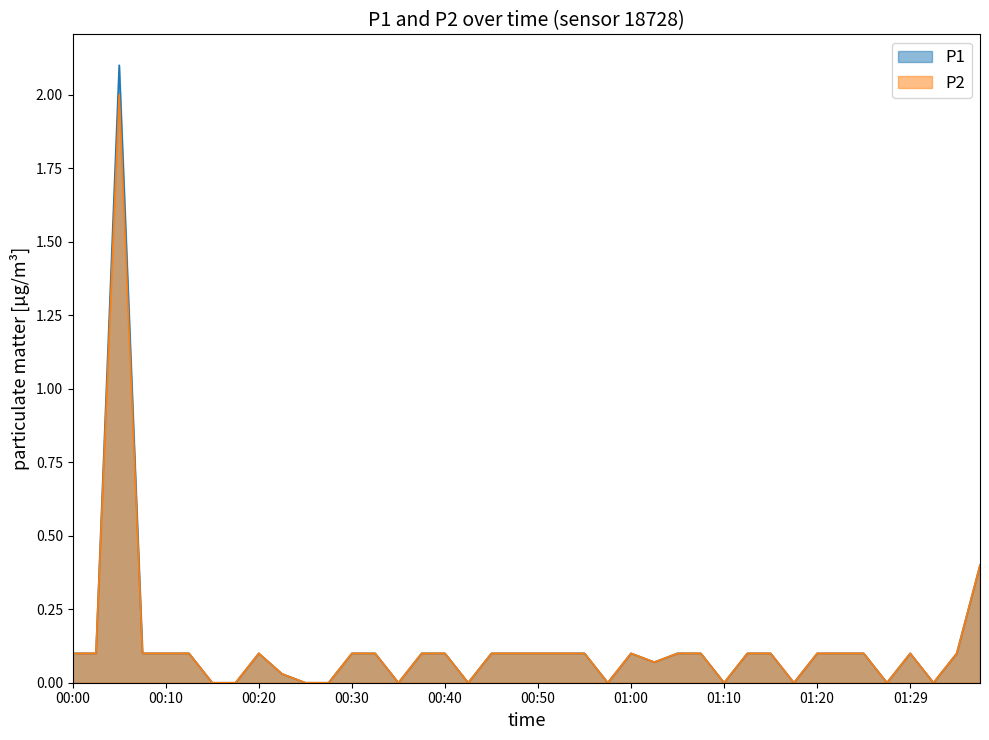

Does the chart display data point markers on the line(s)?

No